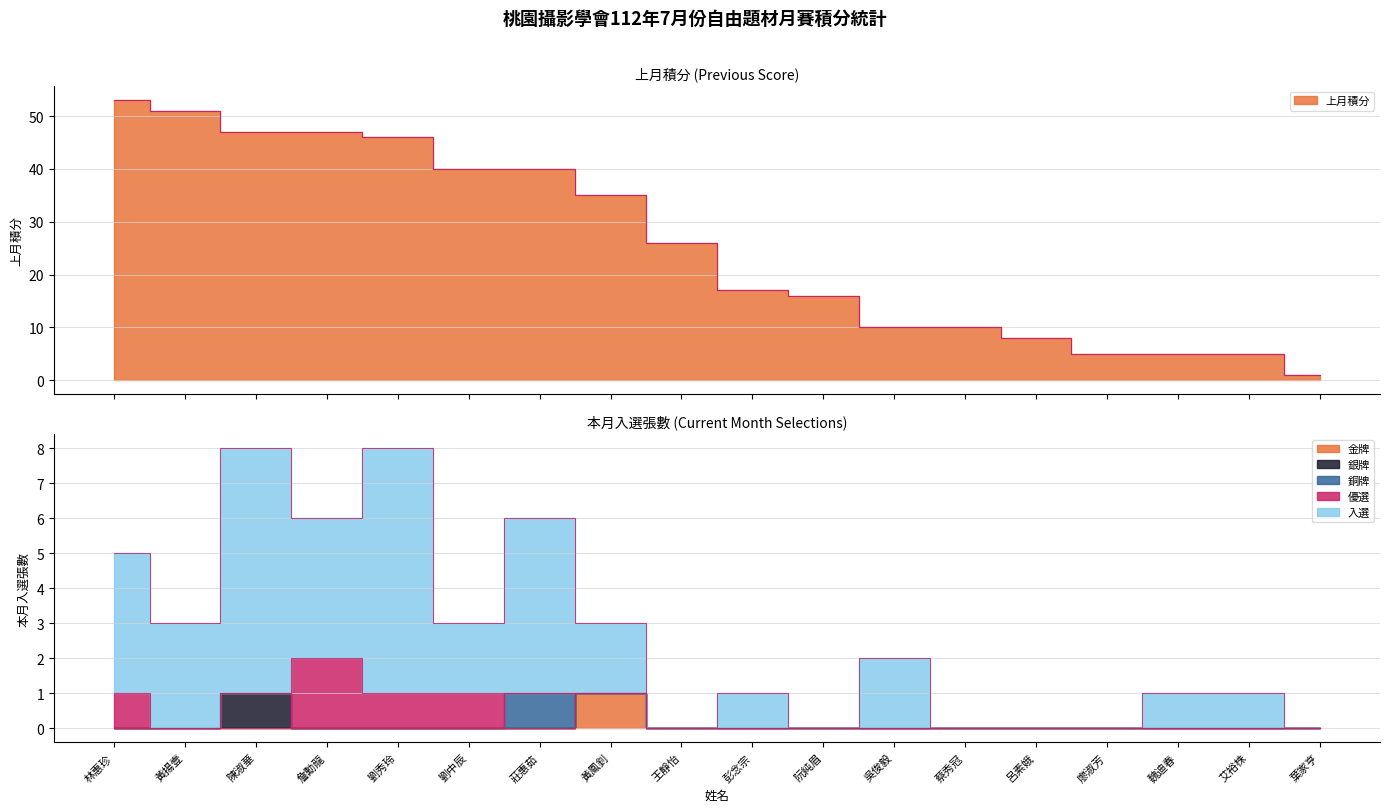

What is the difference between the maximum and second lowest values in the 入選 series?

8